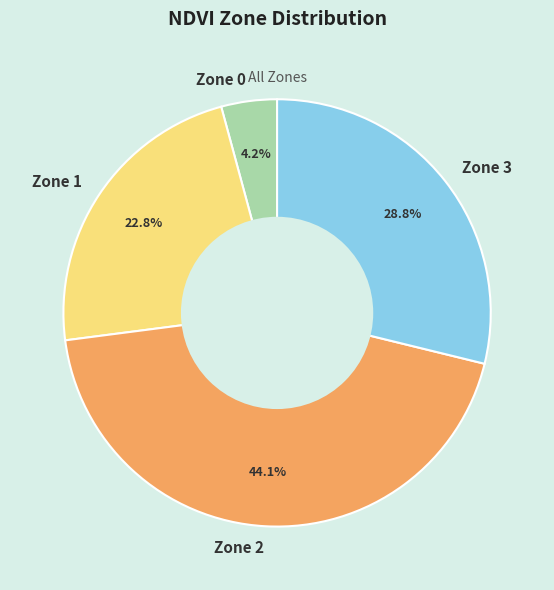

How much of the chart is everything except Zone 3?

71.2%